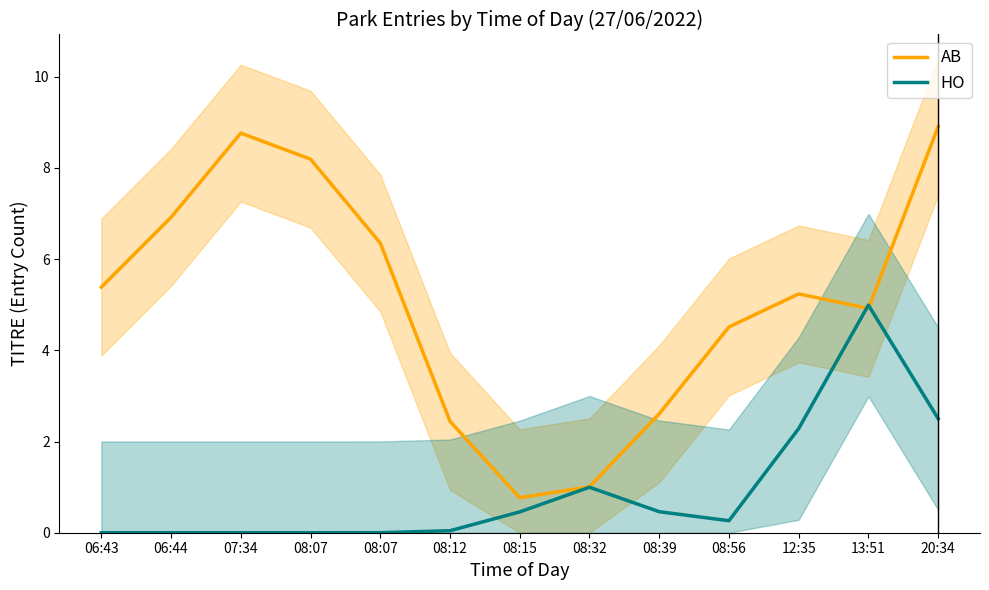

Read the AB value at 07:34.

8.8